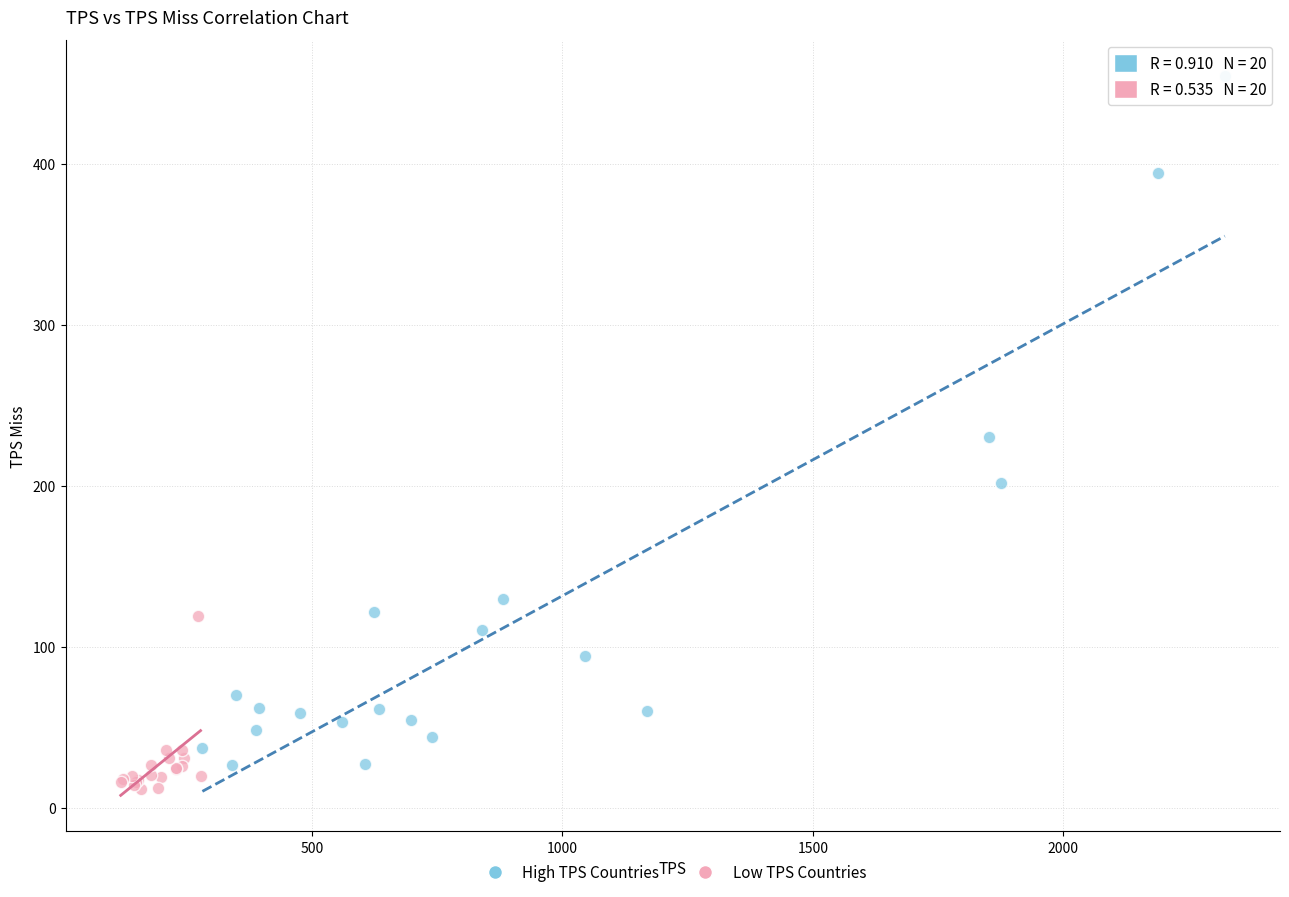

Which series contains the highest Y value?

High TPS Countries